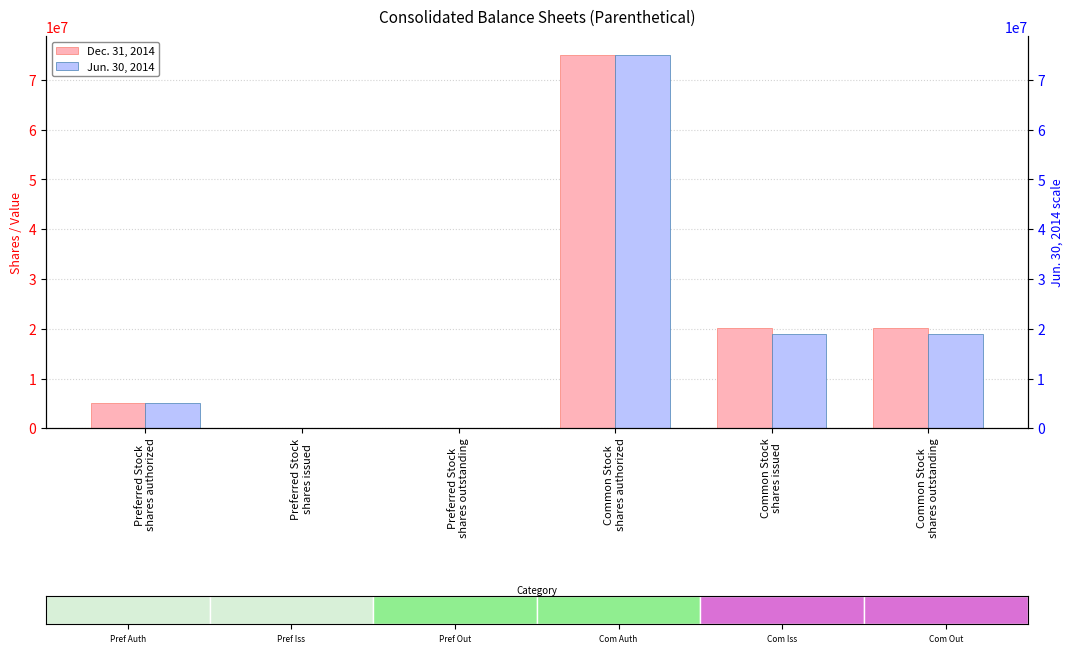

How many bars are there in total?

12